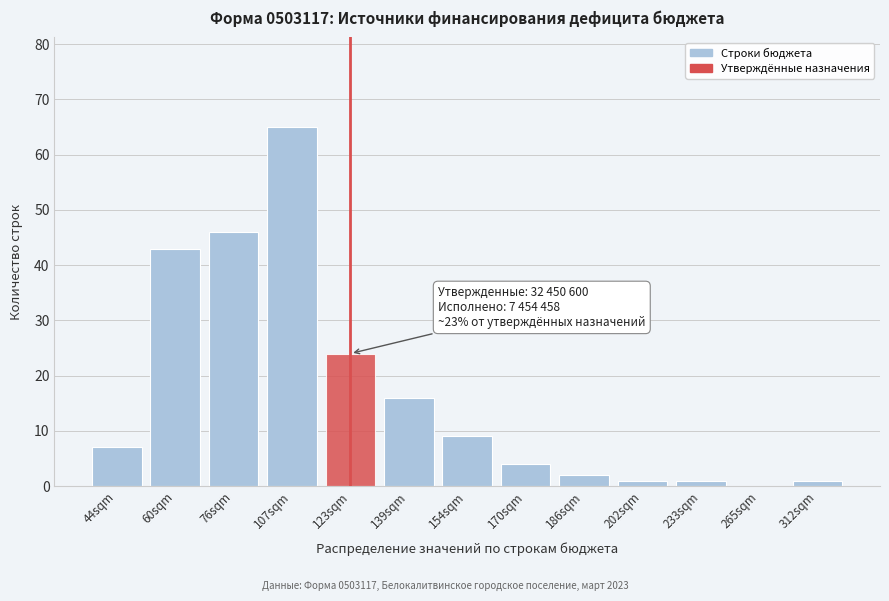

Reading left to right, transcribe all the data shown in this chart.

44sqm=7	60sqm=43	76sqm=46	107sqm=65	123sqm=24	139sqm=16	154sqm=9	170sqm=4	186sqm=2	202sqm=1	233sqm=1	265sqm=0	312sqm=1